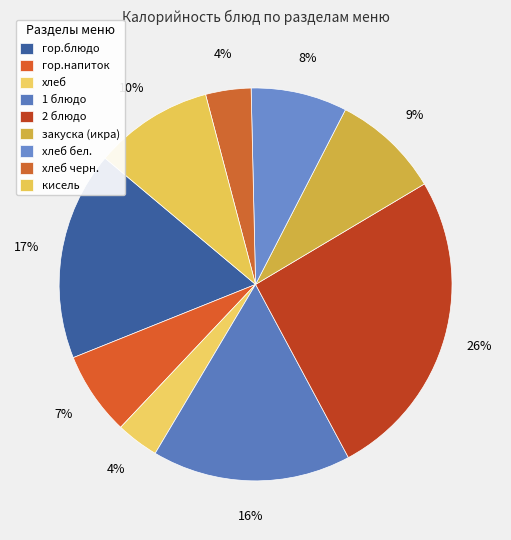

How many segments does this pie chart have?

9